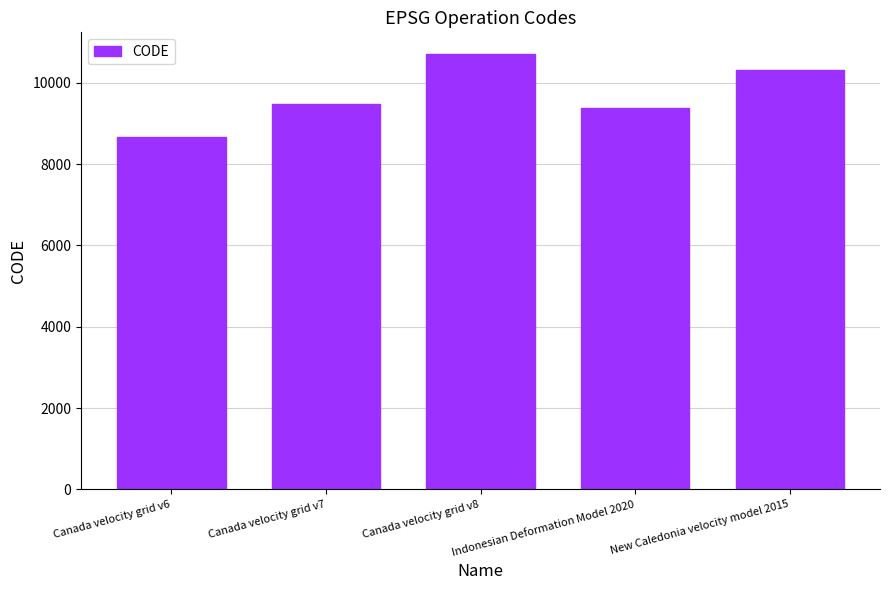

Which category has the highest value across all series?

Canada velocity grid v8